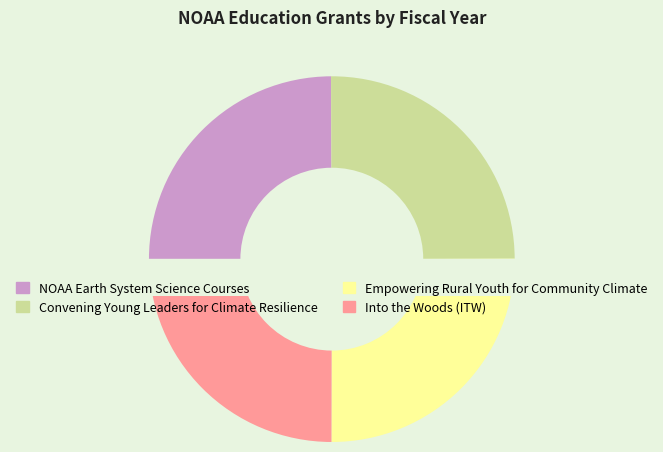

To the nearest percent, what portion does Into the Woods (ITW) represent?

25%